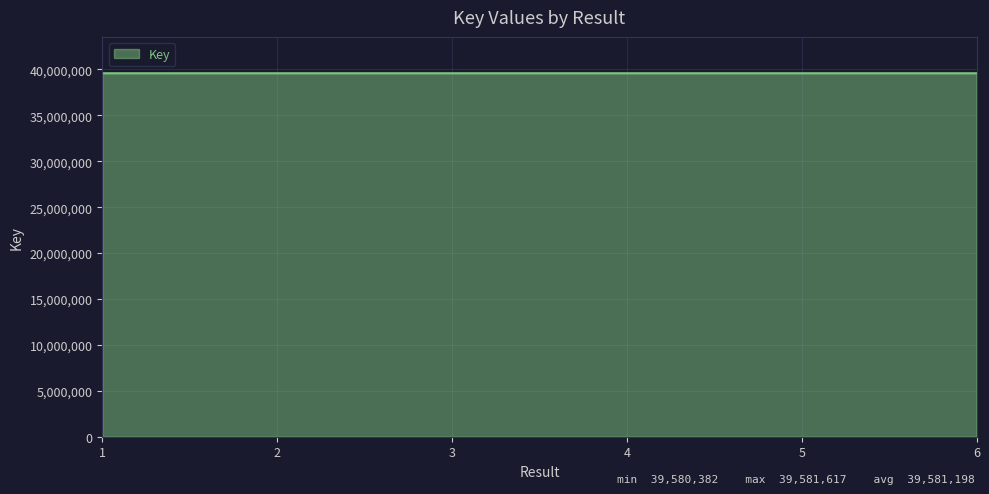

Approximately how many times larger is the value at 6 compared to 1?

1.0